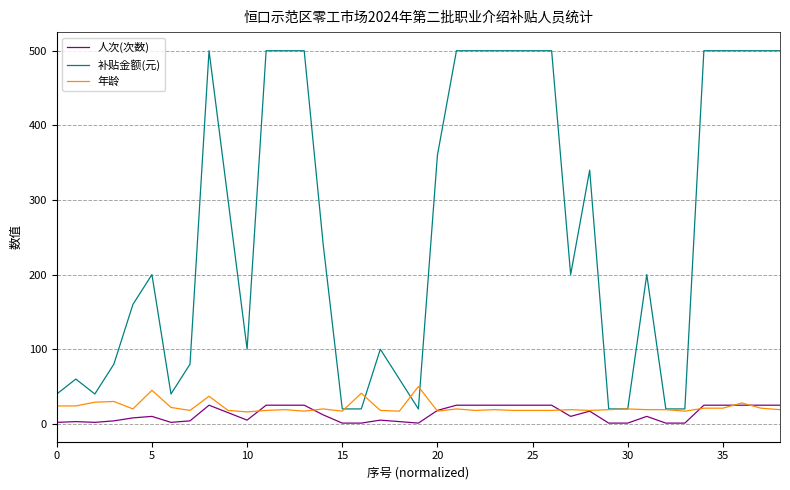

Which series has the widest spread of values?

补贴金额(元)